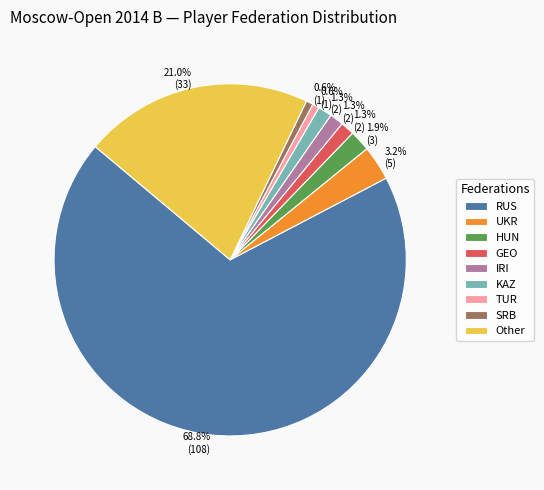

What percentage is the RUS slice, to the nearest percent?

69%